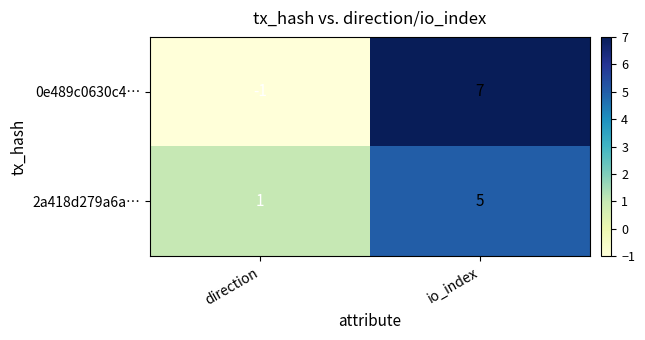

What is the sum of all 2a418d279a6a… values?

6